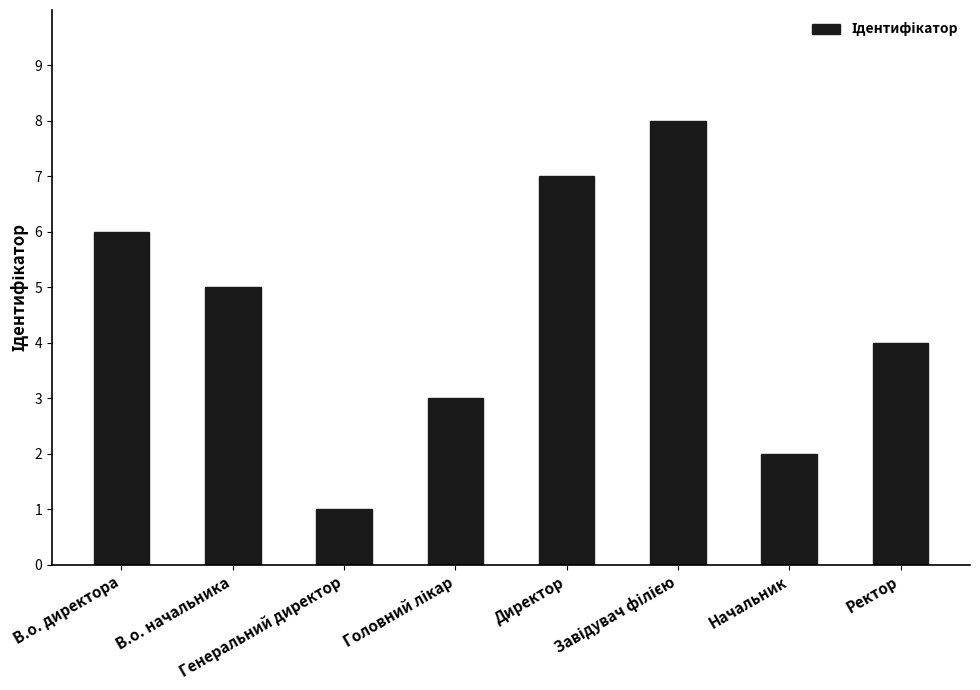

How many values are between 3 and 7?

5